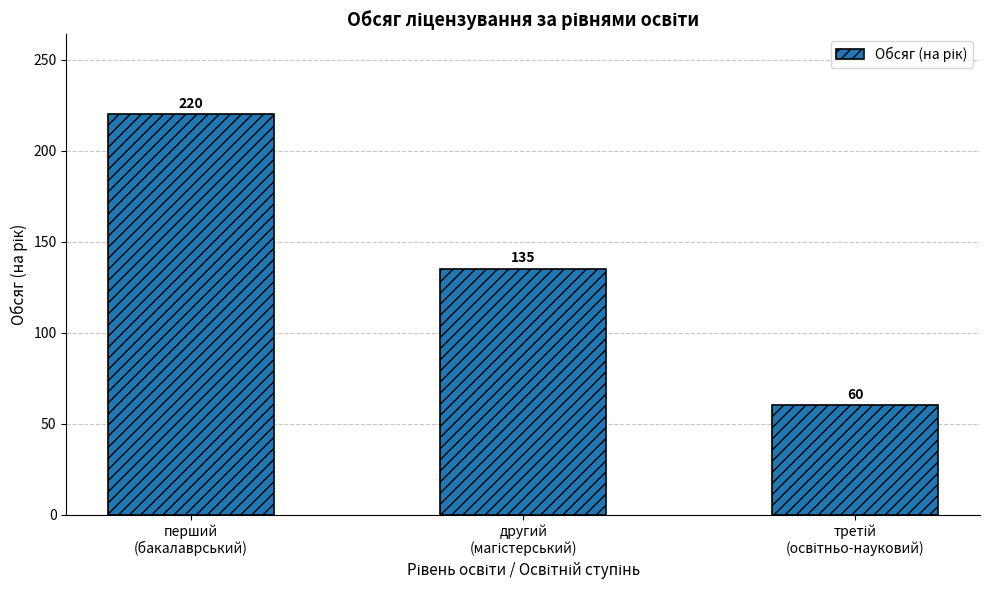

Count the values in the range 60 to 220.

3